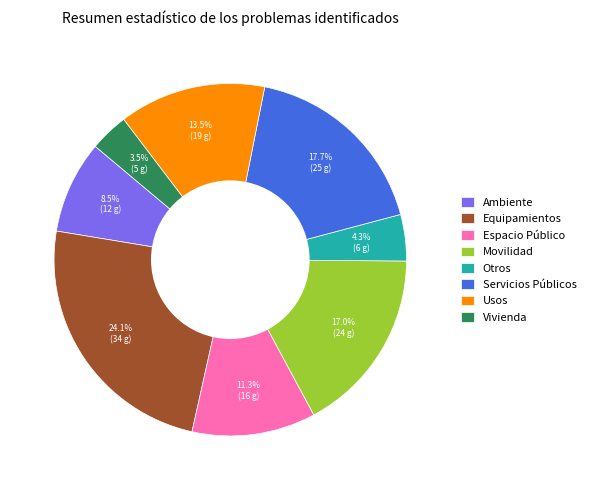

Is the sum of Vivienda and Espacio Público greater than half?

No